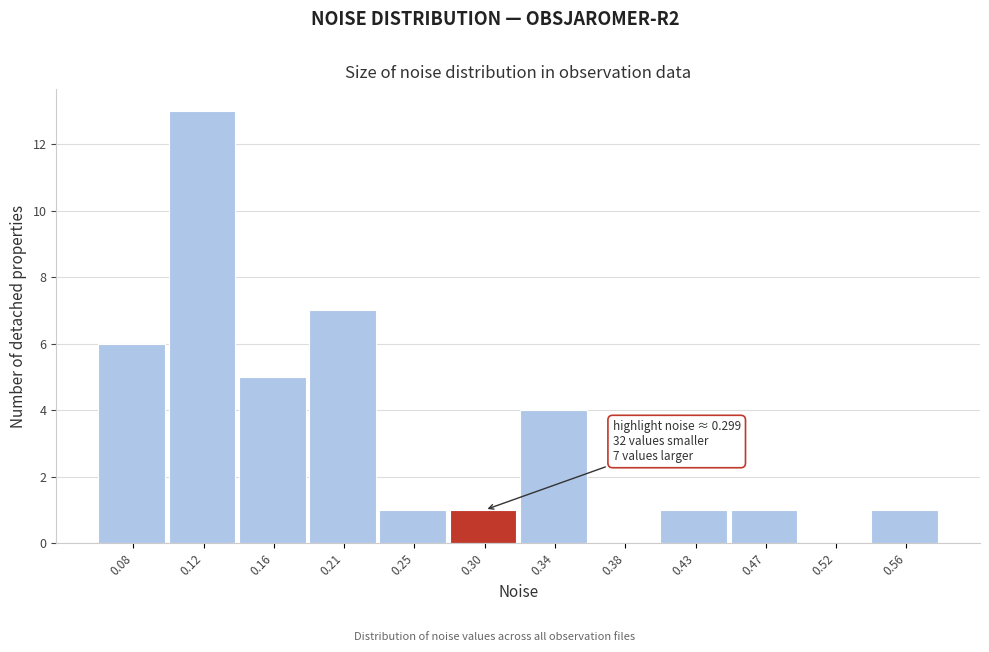

Reading left to right, extract all data points from this chart.

0.08=6	0.12=13	0.16=5	0.21=7	0.25=1	0.30=1	0.34=4	0.38=0	0.43=1	0.47=1	0.52=0	0.56=1